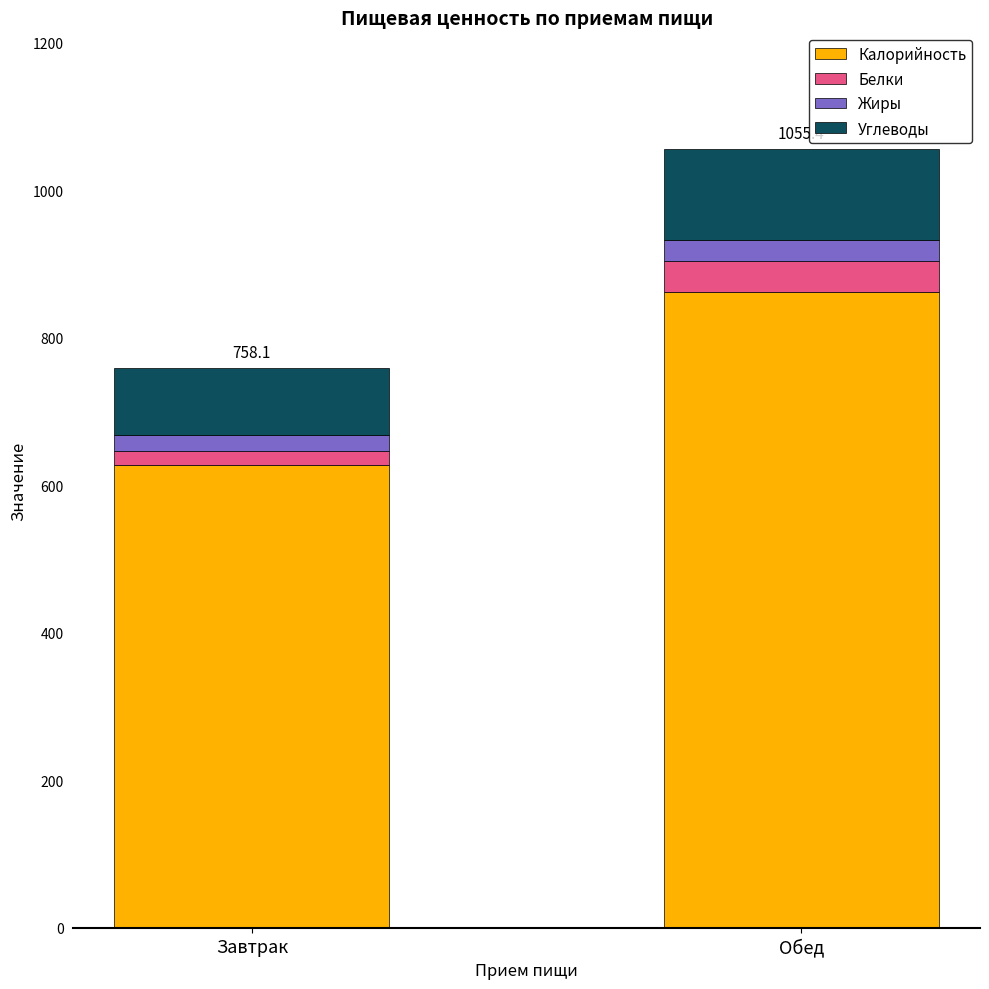

Reading left to right, what are the values for Калорийность?

Завтрак=627.8	Обед=861.6